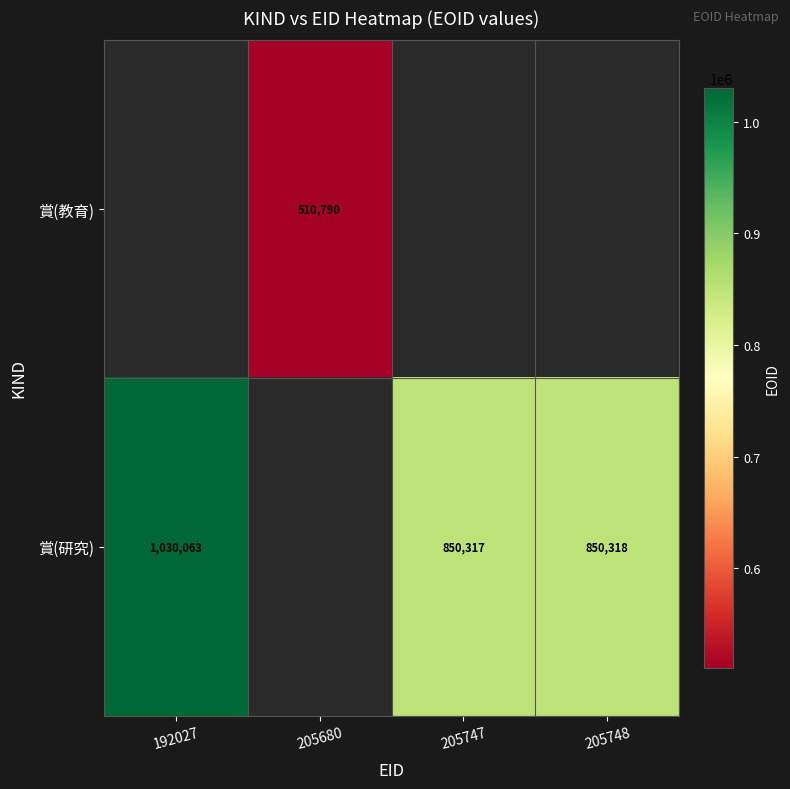

Is it true that 賞(研究) equals 560600 at 205748?

False